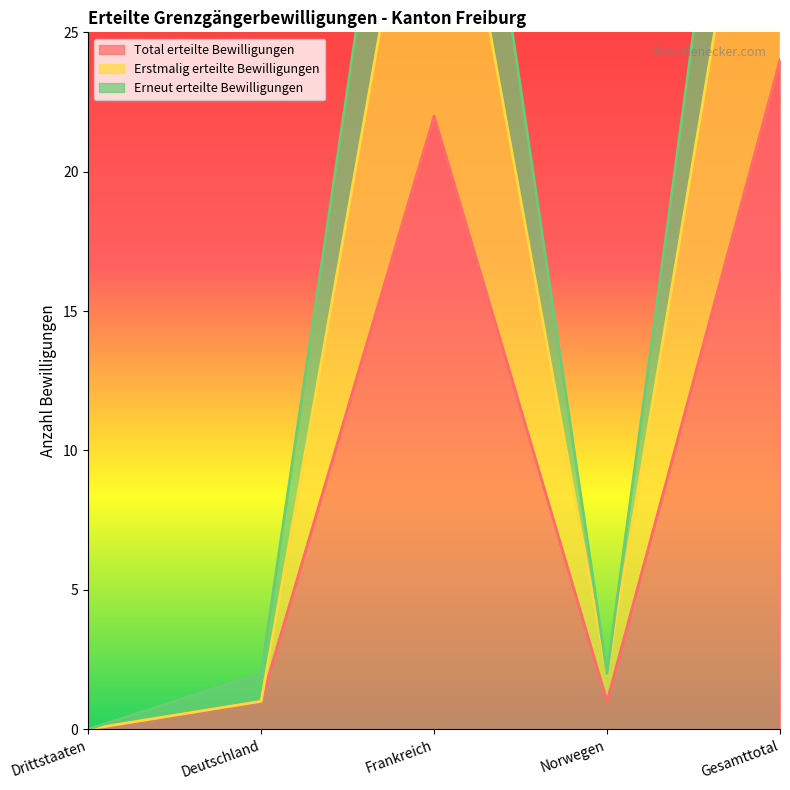

True or false: Erneut erteilte Bewilligungen and Total erteilte Bewilligungen intersect in this chart.

False